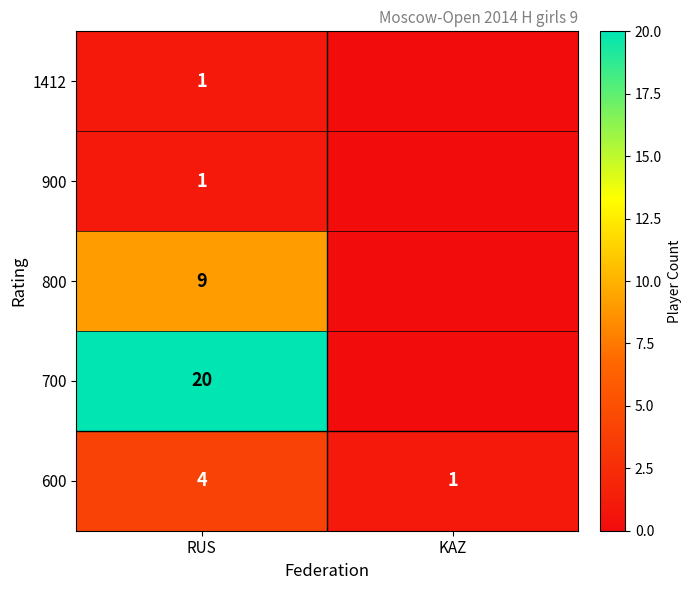

The 600 series shows 1 at KAZ. True or false?

True